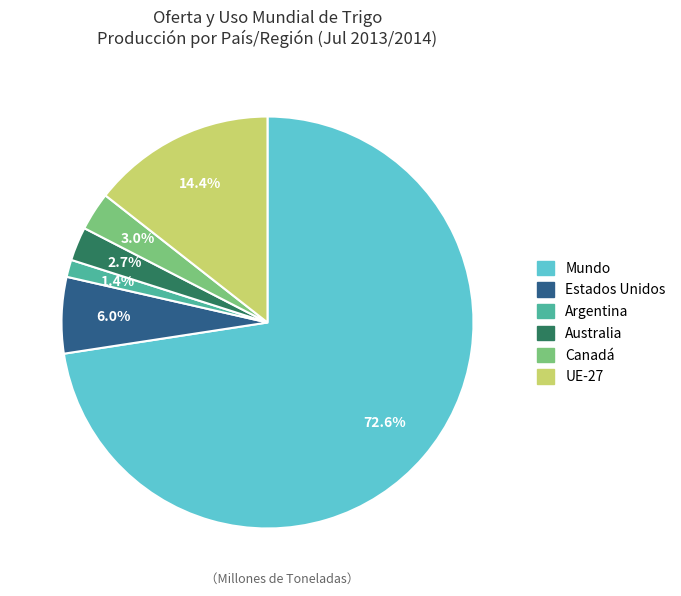

Is there any slice that represents more than half of the pie?

Yes